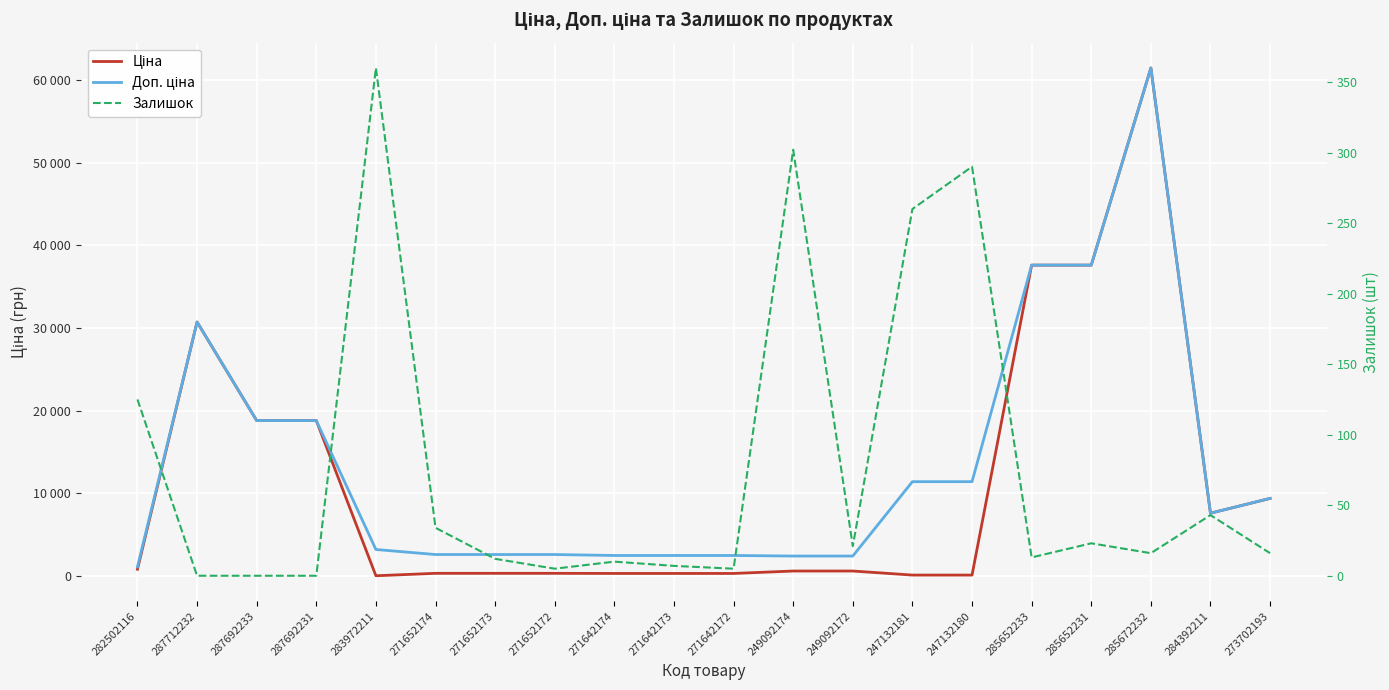

Where is Залишок nearest to the value 180?

282502116